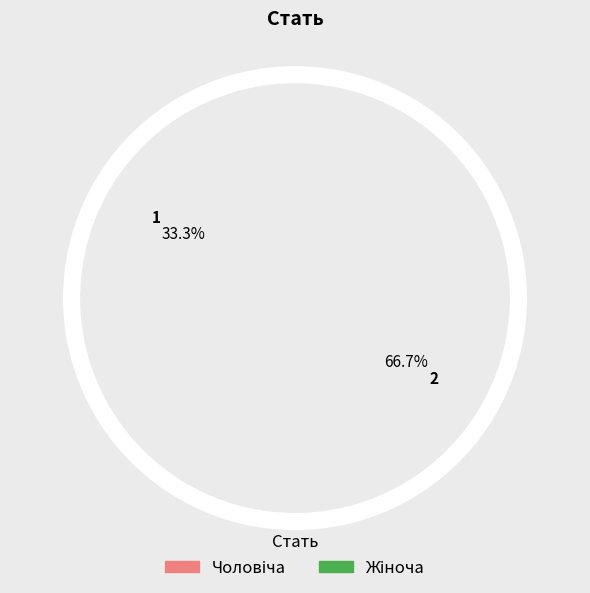

To the nearest percent, what is the average slice percentage?

50%